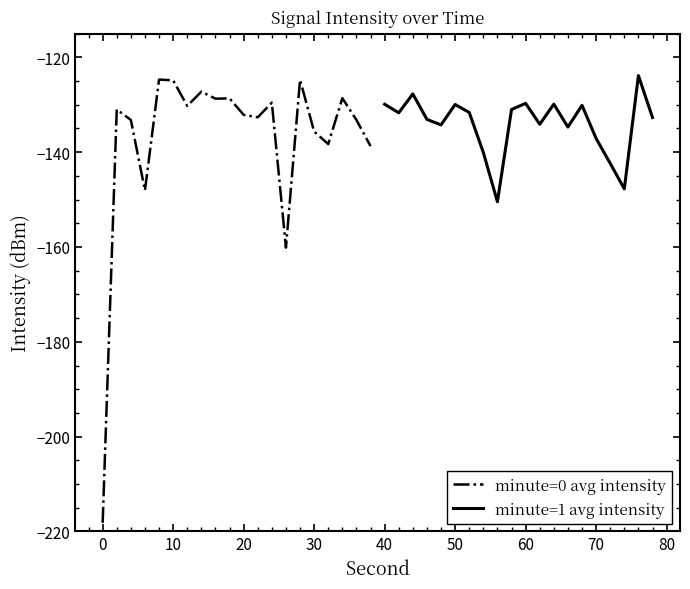

What is the sum of all minute=0 avg intensity values?

-2748.6